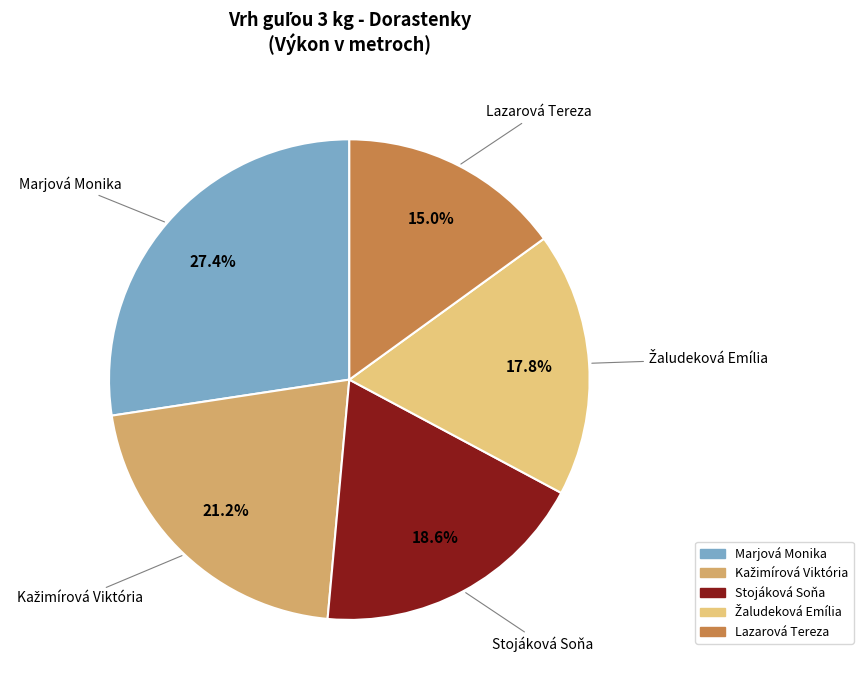

Is it true that Lazarová Tereza is 30% of the pie?

False